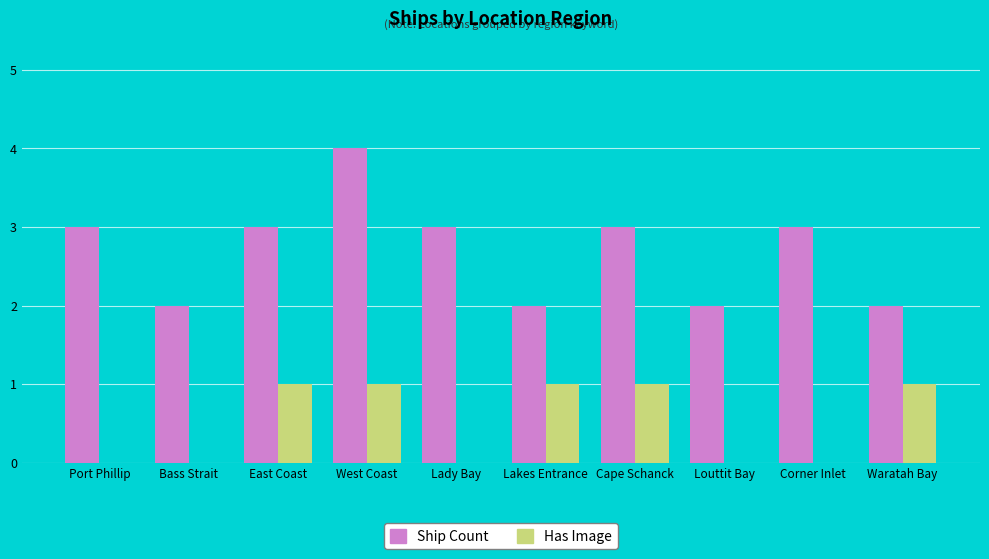

Read the Ship Count value at Corner Inlet.

3